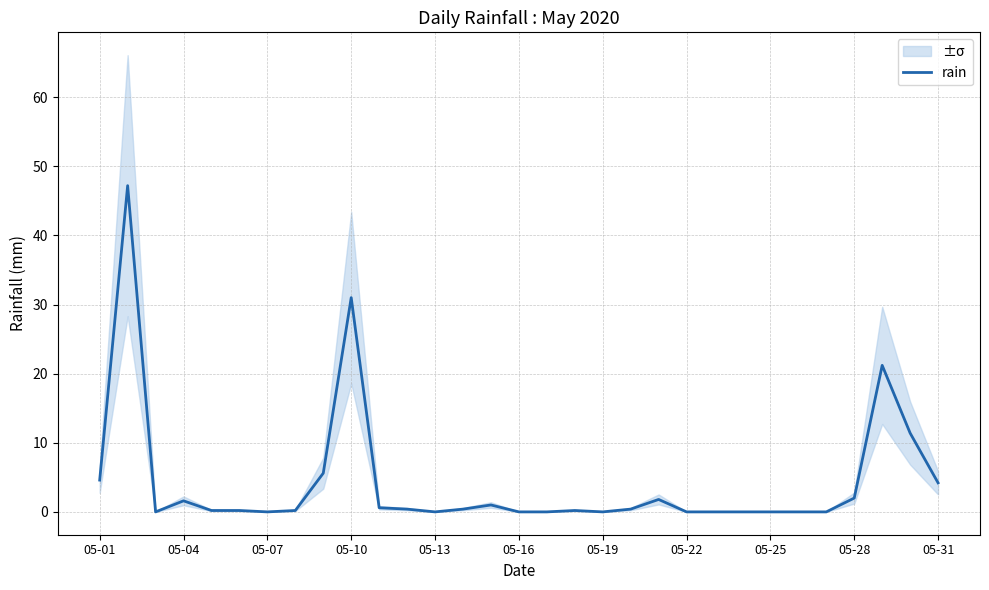

The rain series shows 0.0 at 05-16. True or false?

True